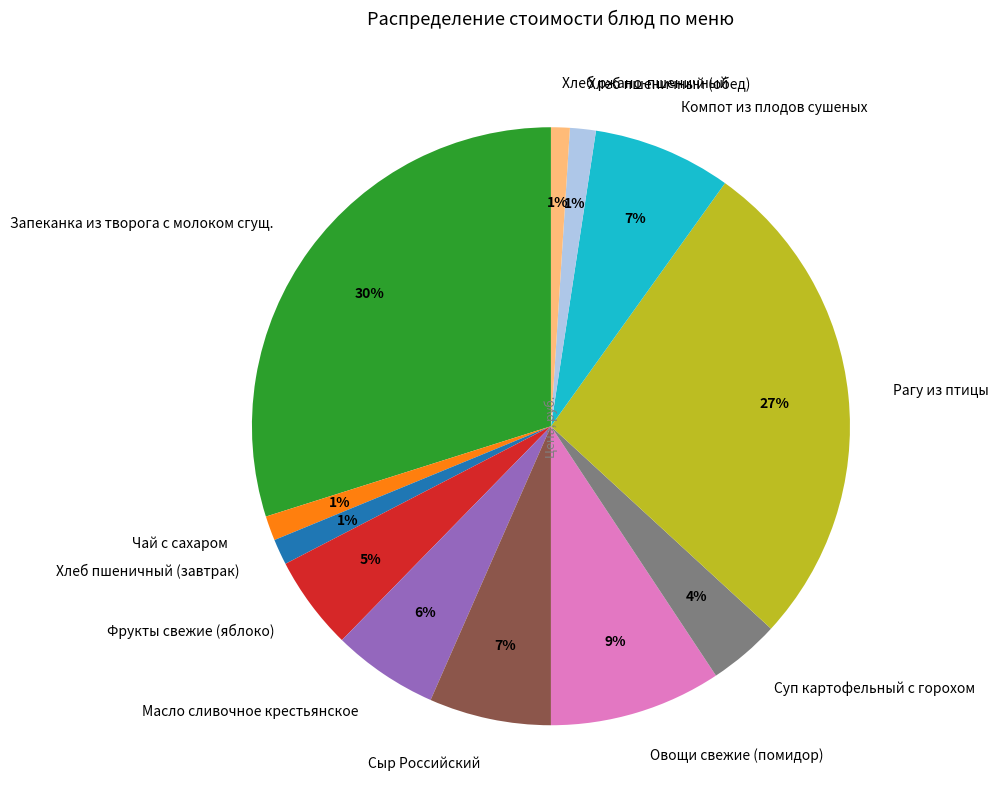

Does Суп картофельный с горохом account for over 50% of the chart?

No